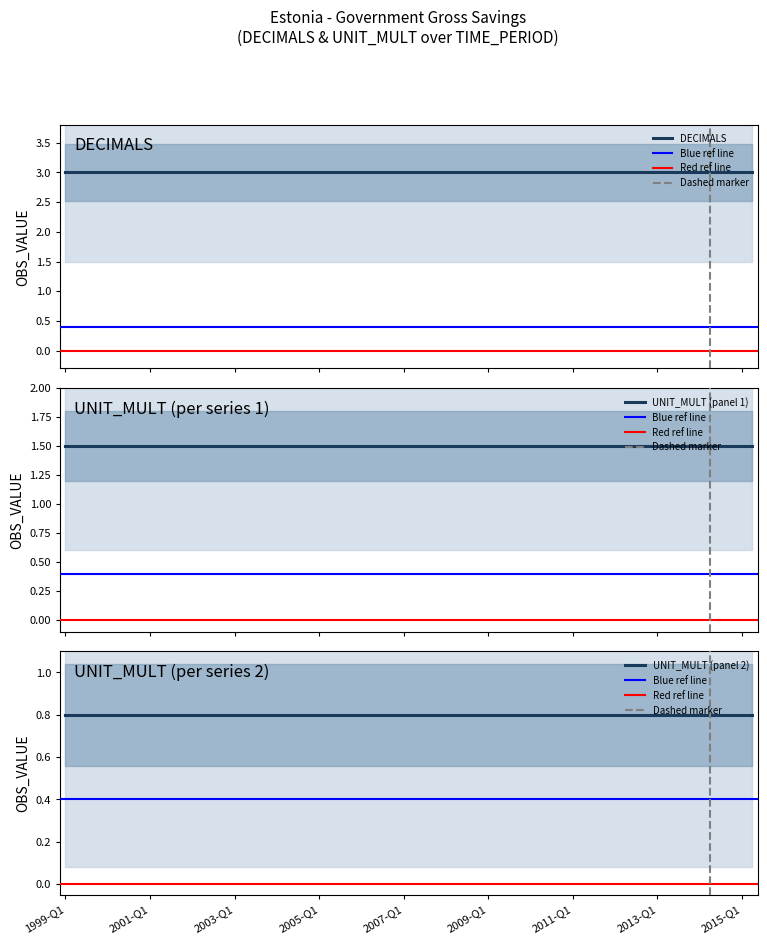

At which label does Government gross savings reach its minimum?

1999-Q1